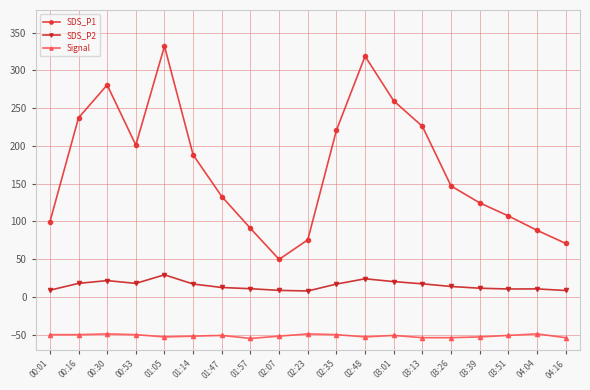

How many data points in SDS_P1 are above 146?

10